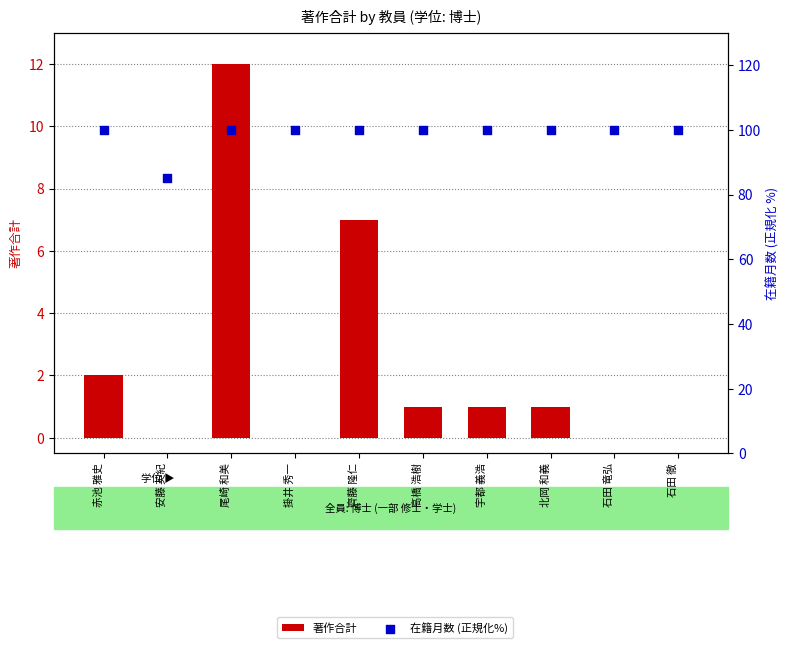

What are all the series names shown in the legend?

著作合計, 在籍月数 (正規化%)